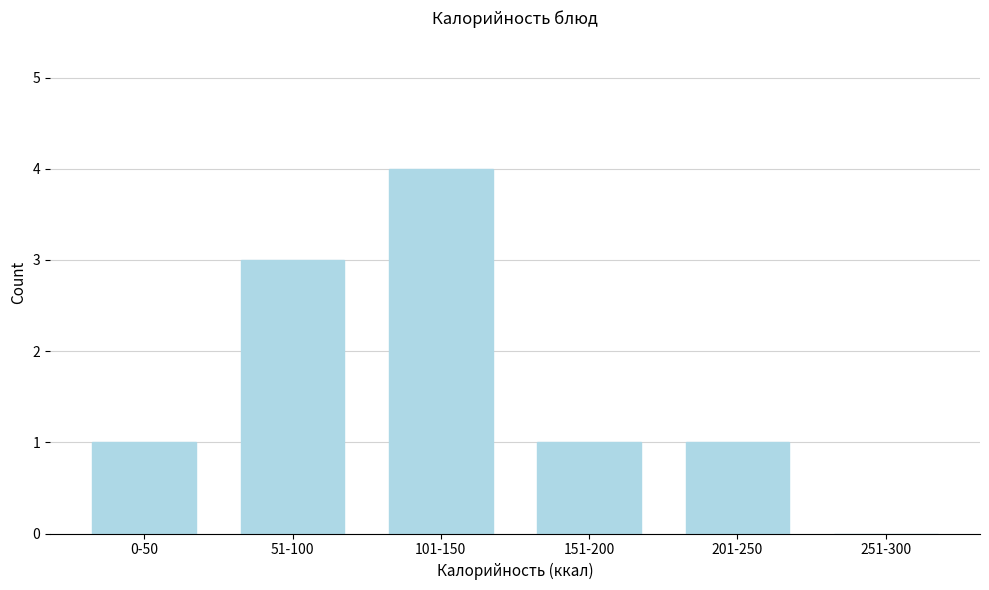

Reading left to right, transcribe all the data shown in this chart.

0-50=1	51-100=3	101-150=4	151-200=1	201-250=1	251-300=0